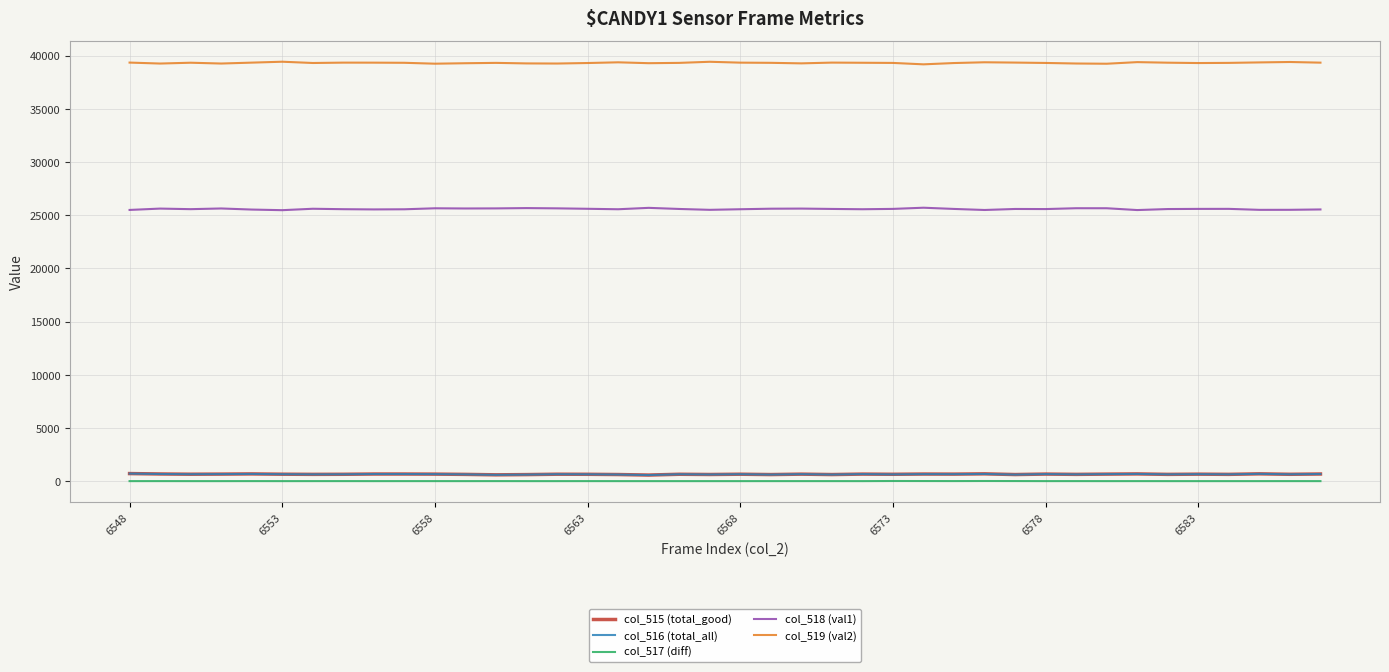

True or false: col_517 (diff) and col_515 (total_good) cross at least once.

False